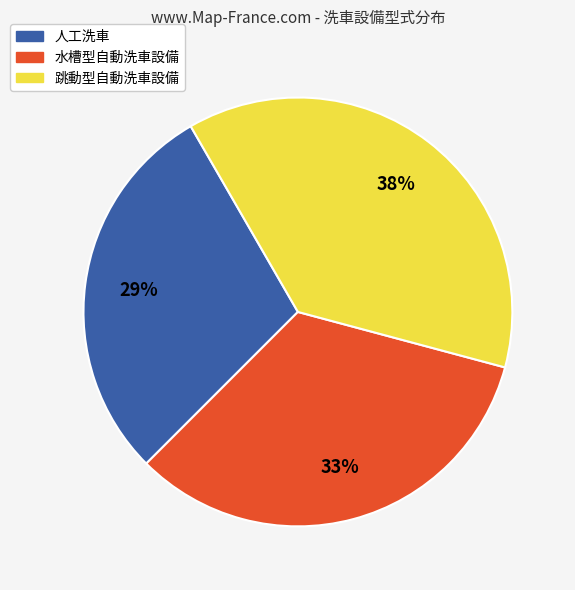

Which has a higher value, 人工洗車 or 水槽型自動洗車設備?

水槽型自動洗車設備